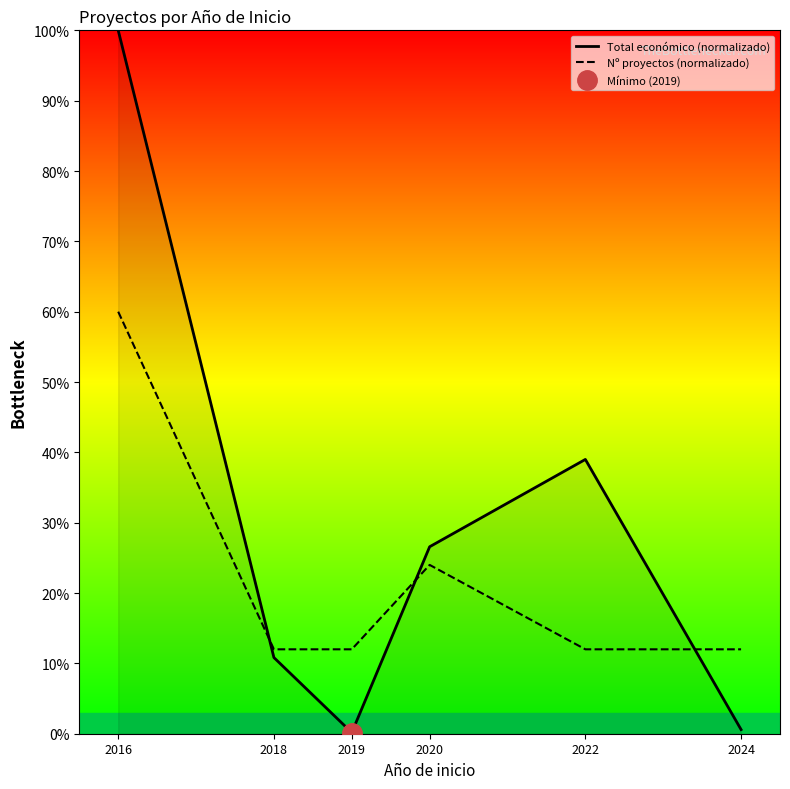

At which label is Total económico (normalizado) closest to 50?

2022